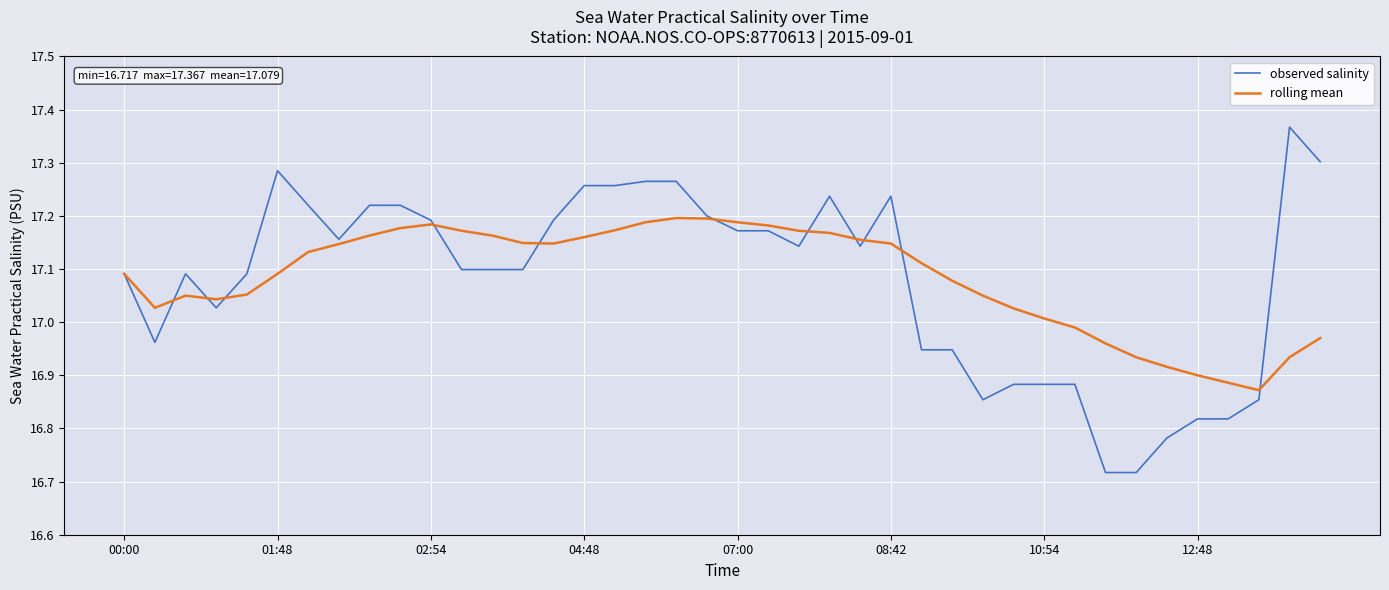

Rank the series by their maximum value, from lowest to highest.

rolling mean, observed salinity